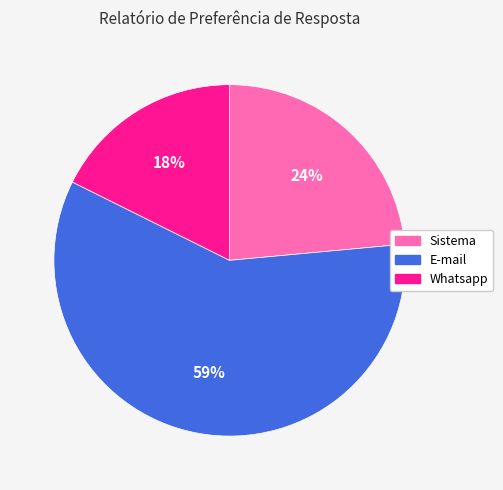

Which slice is the largest?

E-mail